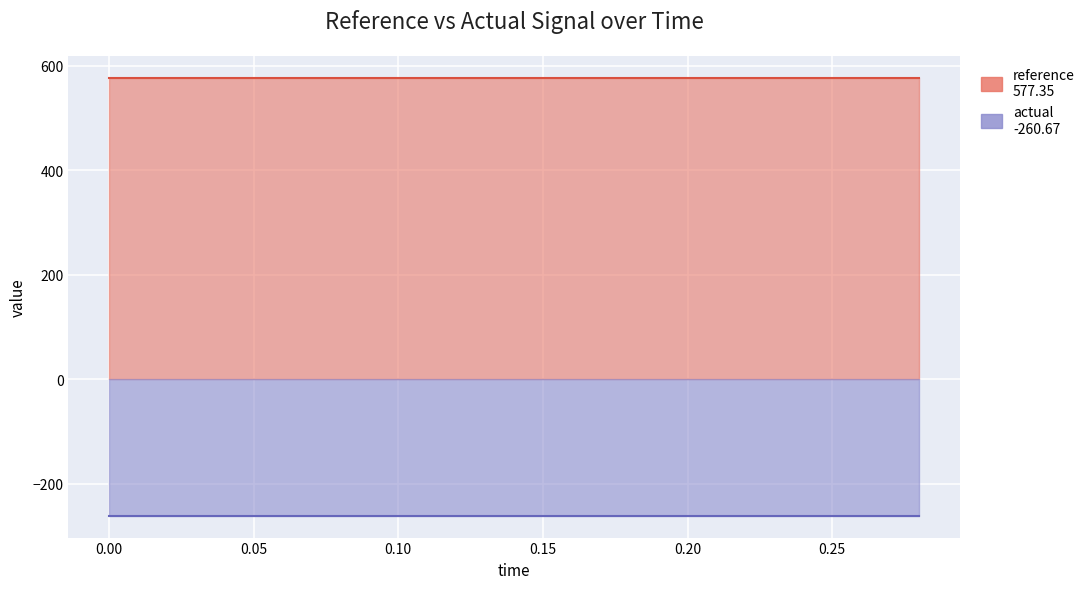

True or false: actual and reference intersect in this chart.

False